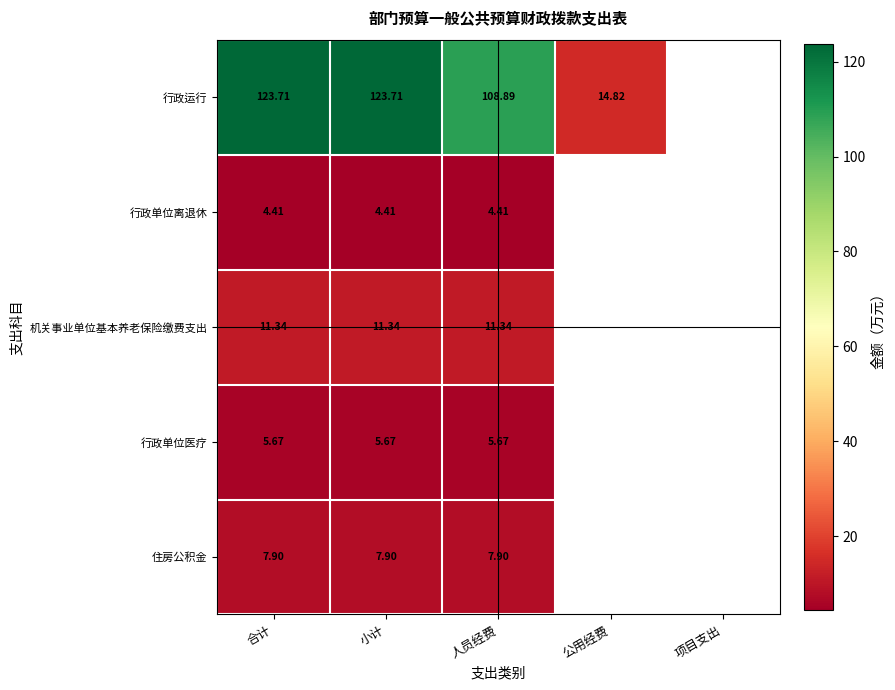

Is it true that 行政运行 equals 108.9 at 人员经费?

True